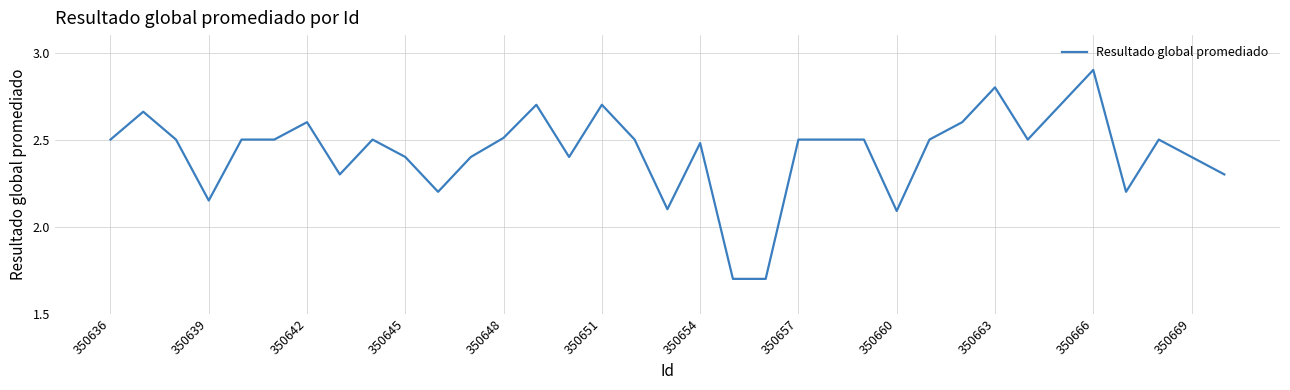

What is the greatest value displayed?

2.9